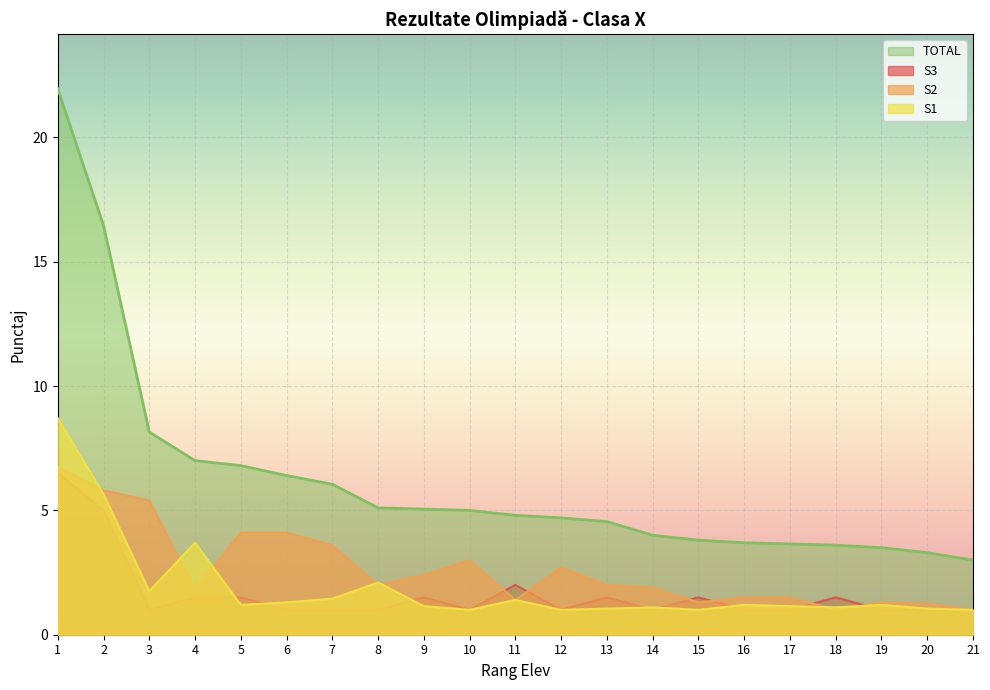

At which label is S2 closest to 3?

10